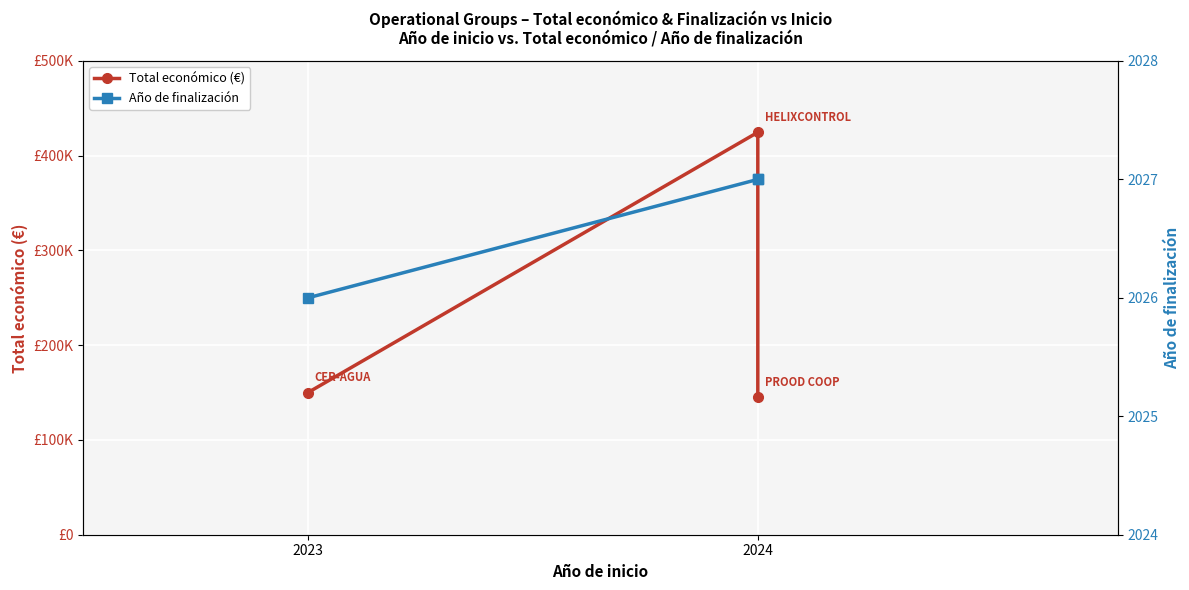

How many series are shown in this chart?

2